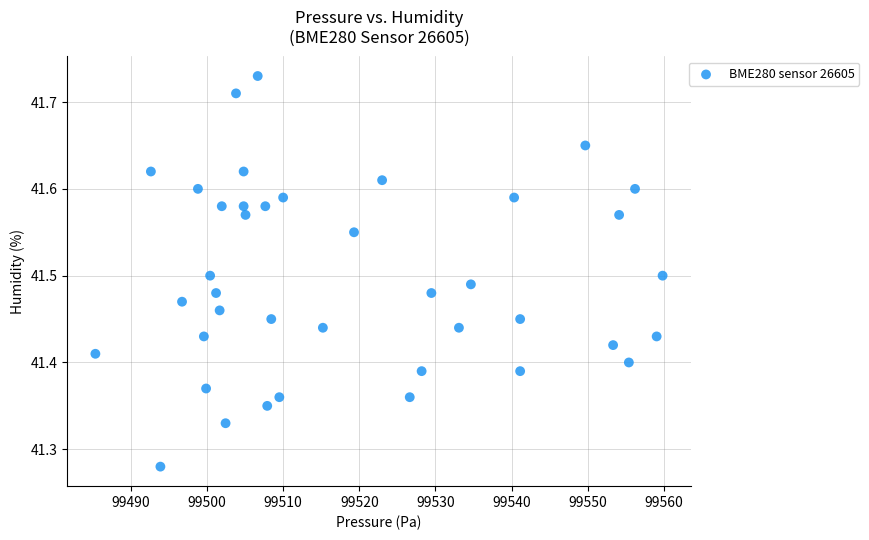

What is the range of X values (max minus min)?

74.5